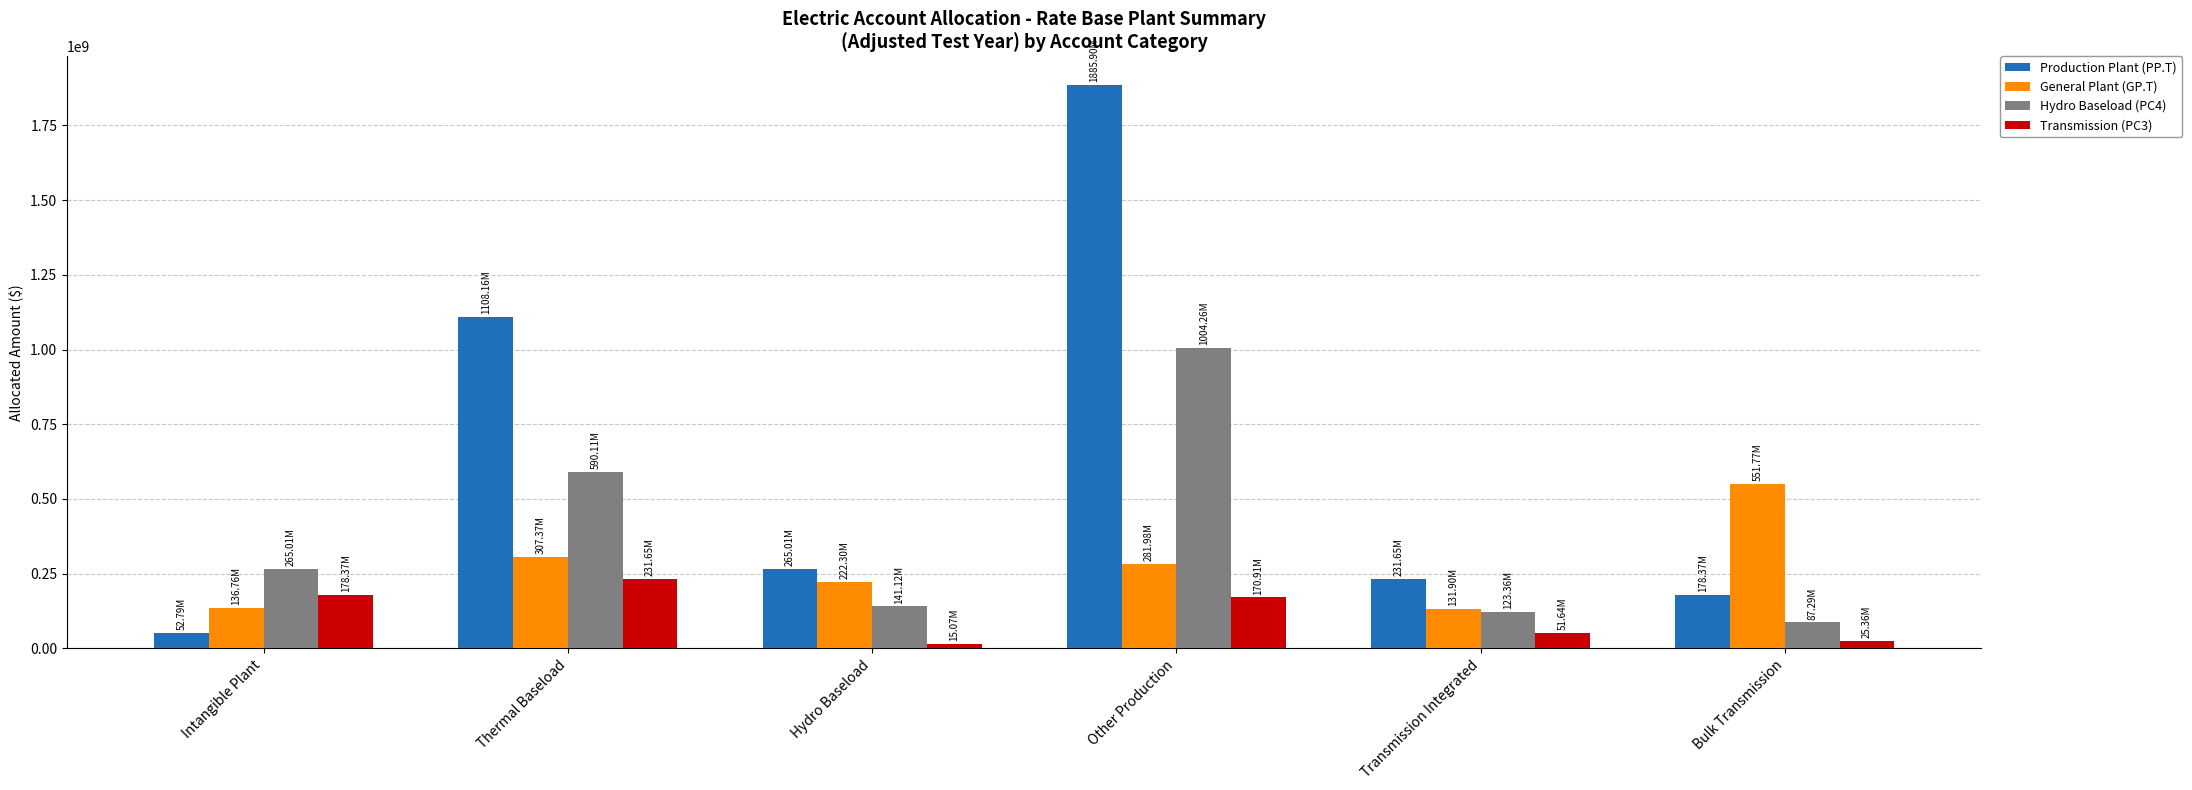

At which label does Production Plant (PP.T) reach its minimum?

Intangible Plant